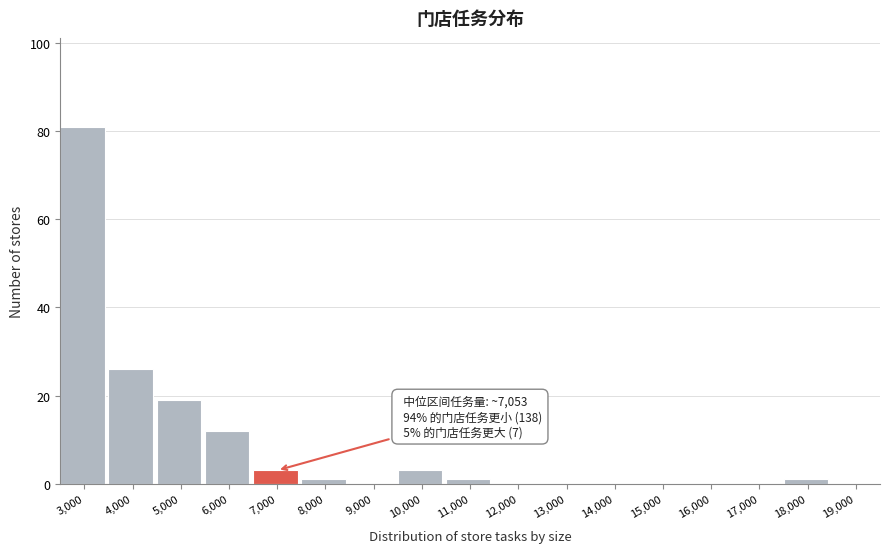

Reading left to right, extract all data points from this chart.

3,000=81	4,000=26	5,000=19	6,000=12	7,000=3	8,000=1	9,000=0	10,000=3	11,000=1	12,000=0	13,000=0	14,000=0	15,000=0	16,000=0	17,000=0	18,000=1	19,000=0